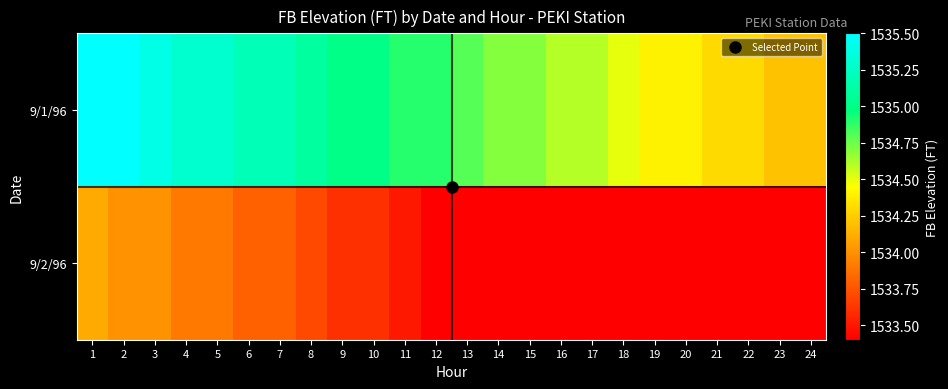

Which series has the widest spread of values?

9/1/96